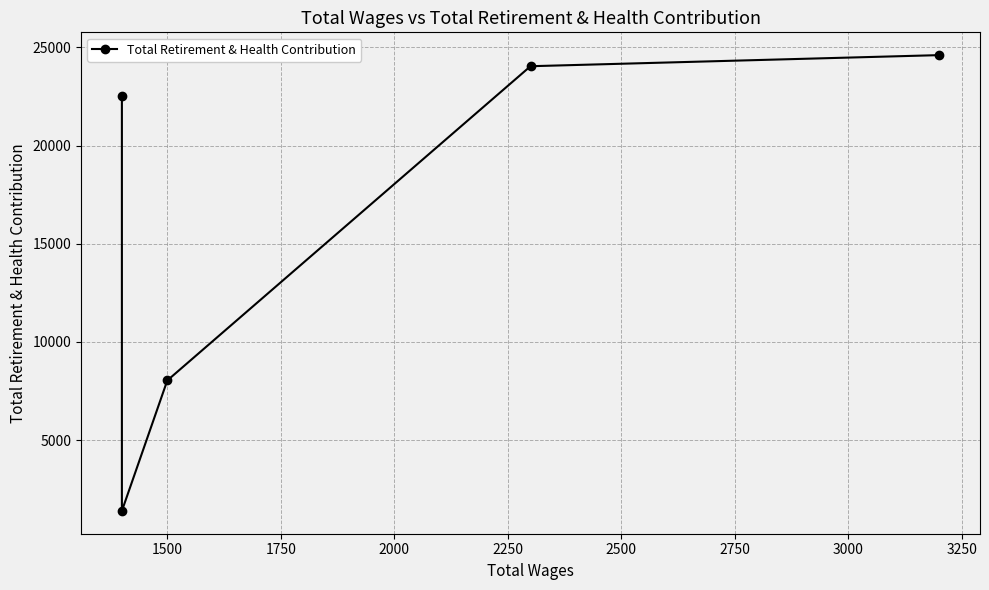

How many lines are shown in the chart?

1